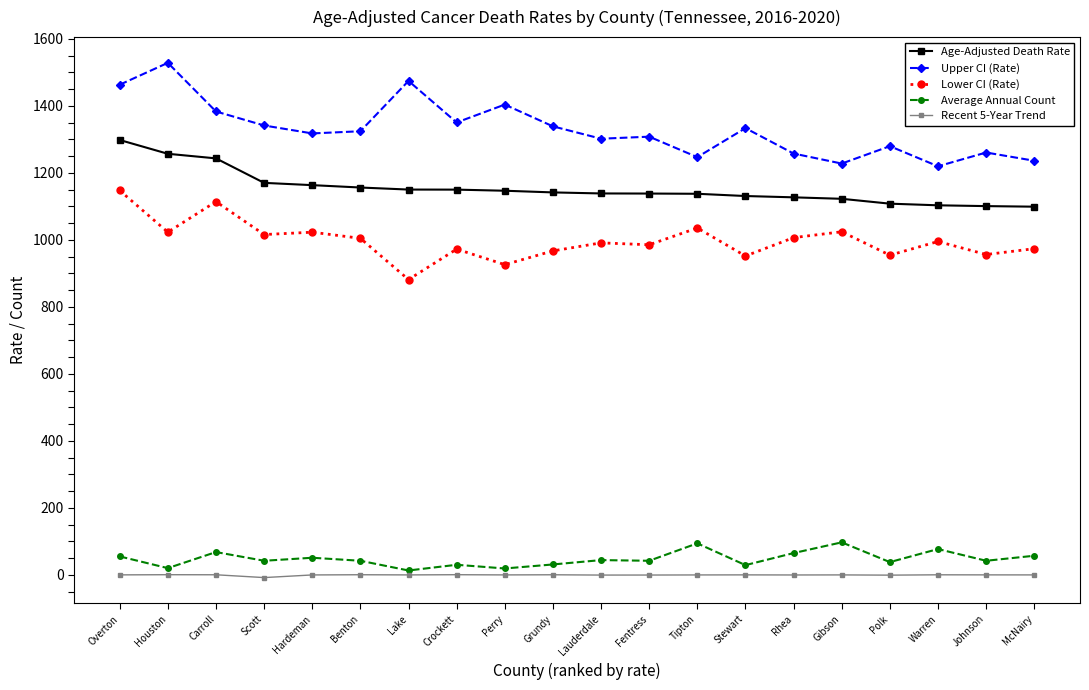

The value of Age-Adjusted Death Rate at Perry is 1919.7. True or false?

False